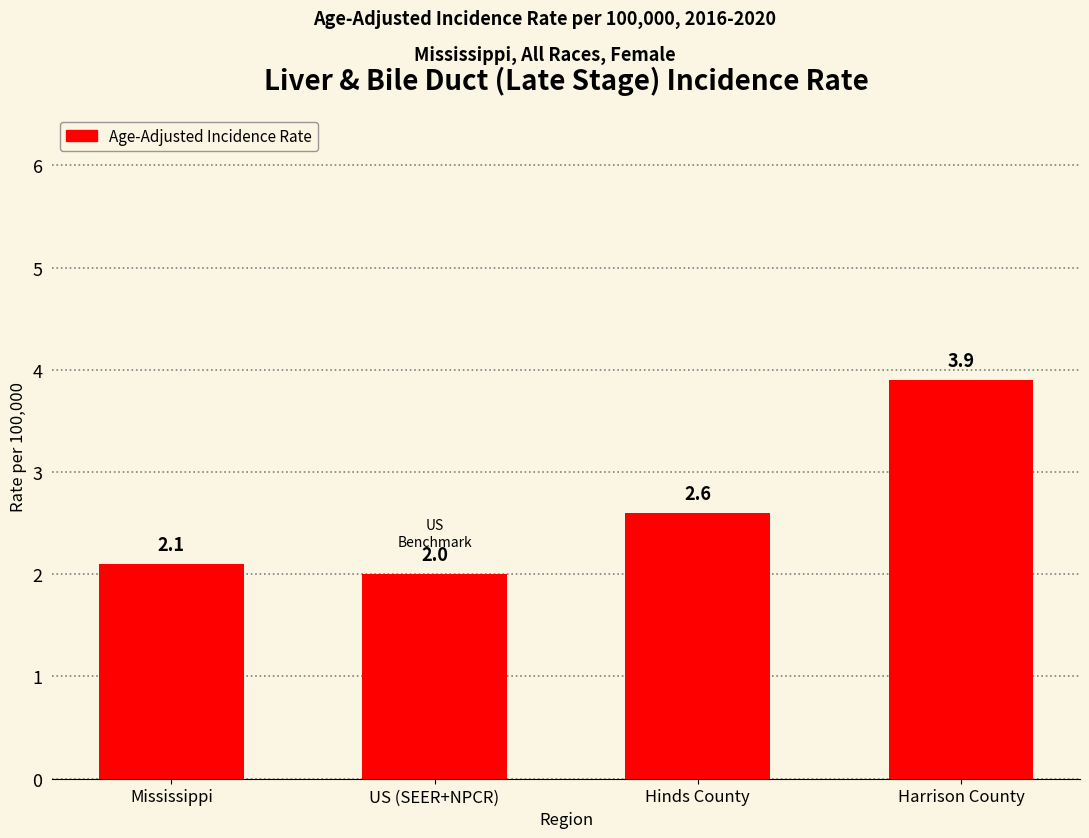

What is the label of the 4th bar from the right?

Mississippi